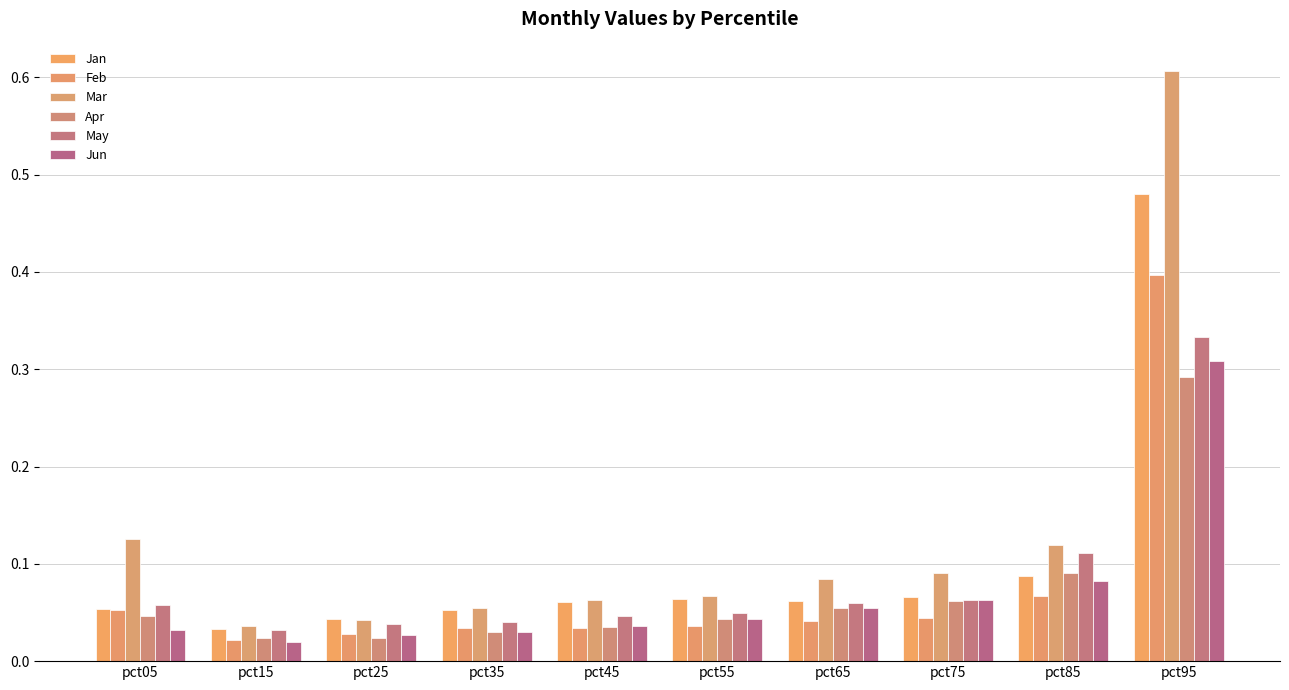

What are all the series names shown in the legend?

Jan, Feb, Mar, Apr, May, Jun